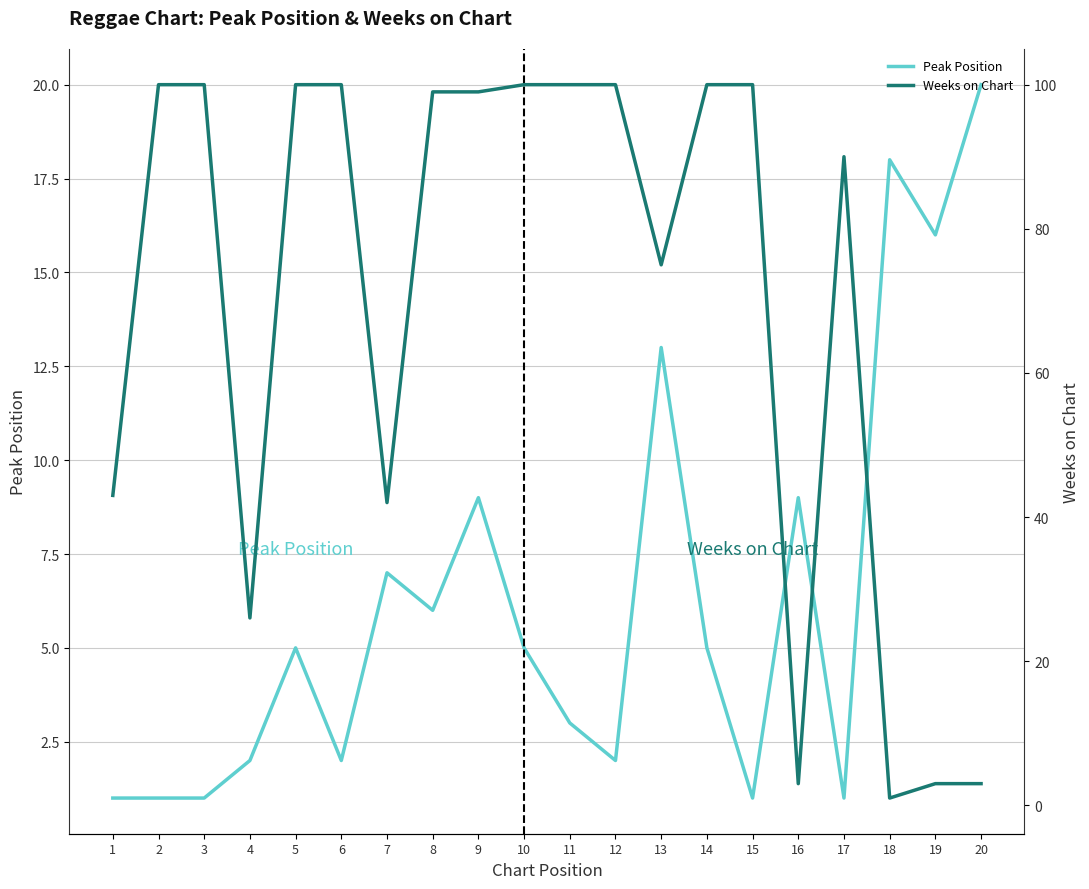

How many interior local peaks does the Peak Position series have?

6